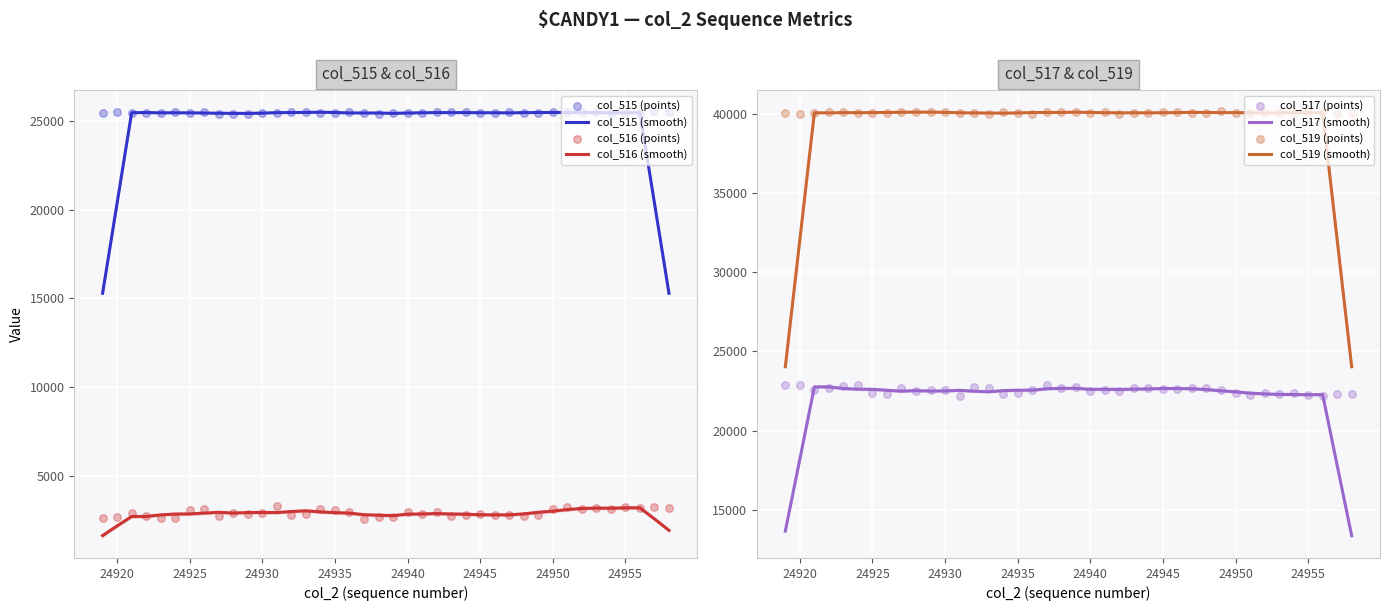

Which series has the largest Y range (max minus min)?

col_516